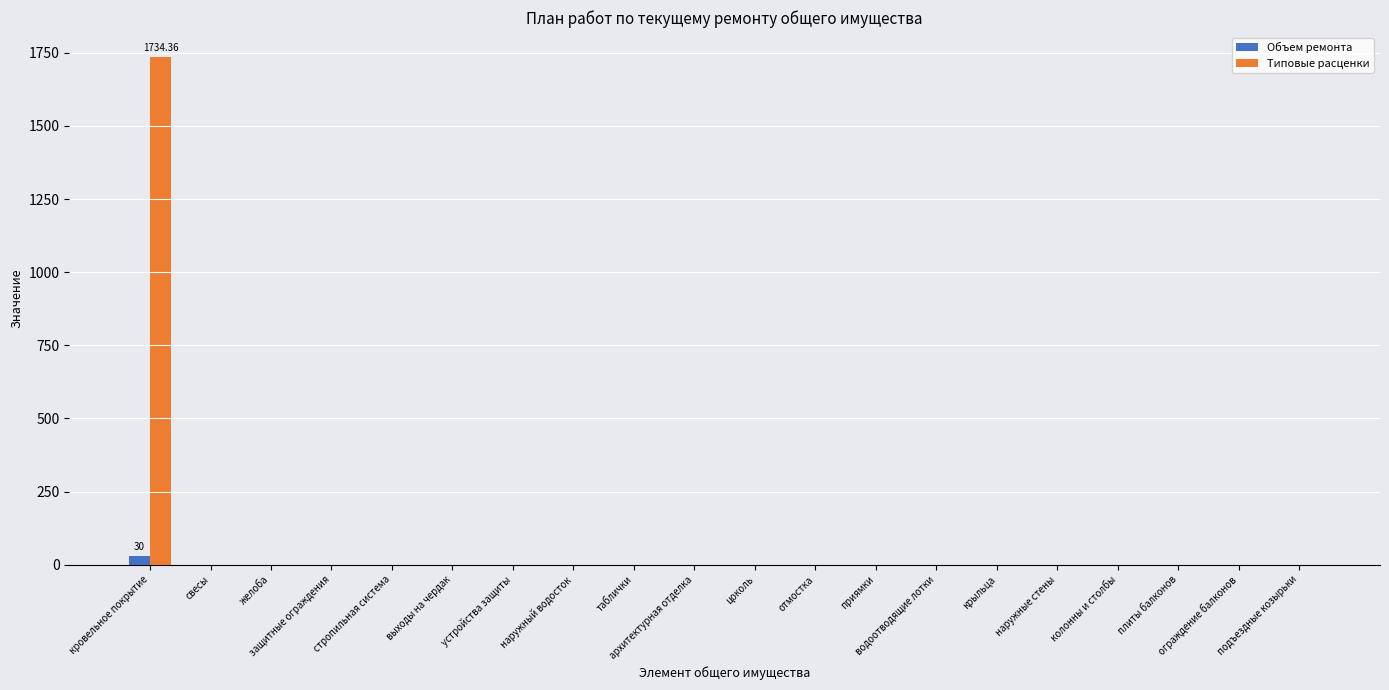

What is the sum of all Типовые расценки values?

1734.4